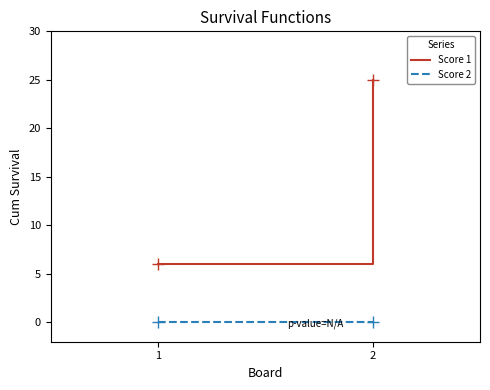

What is the value of the Score 1 point at the 2nd from the left?

25